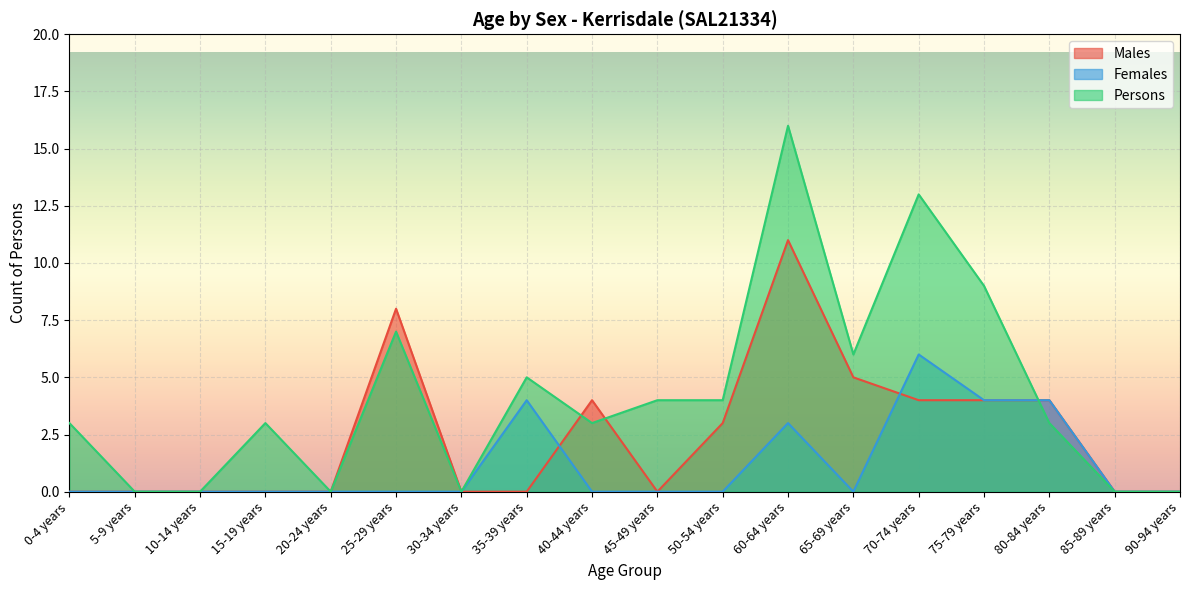

Reading right to left, what are all the values shown in this chart?

Males: 90-94 years=0	85-89 years=0	80-84 years=4	75-79 years=4	70-74 years=4	65-69 years=5	60-64 years=11	50-54 years=3	45-49 years=0	40-44 years=4	35-39 years=0	30-34 years=0	25-29 years=8	20-24 years=0	15-19 years=0	10-14 years=0	5-9 years=0	0-4 years=0
Females: 90-94 years=0	85-89 years=0	80-84 years=4	75-79 years=4	70-74 years=6	65-69 years=0	60-64 years=3	50-54 years=0	45-49 years=0	40-44 years=0	35-39 years=4	30-34 years=0	25-29 years=0	20-24 years=0	15-19 years=0	10-14 years=0	5-9 years=0	0-4 years=0
Persons: 90-94 years=0	85-89 years=0	80-84 years=3	75-79 years=9	70-74 years=13	65-69 years=6	60-64 years=16	50-54 years=4	45-49 years=4	40-44 years=3	35-39 years=5	30-34 years=0	25-29 years=7	20-24 years=0	15-19 years=3	10-14 years=0	5-9 years=0	0-4 years=3